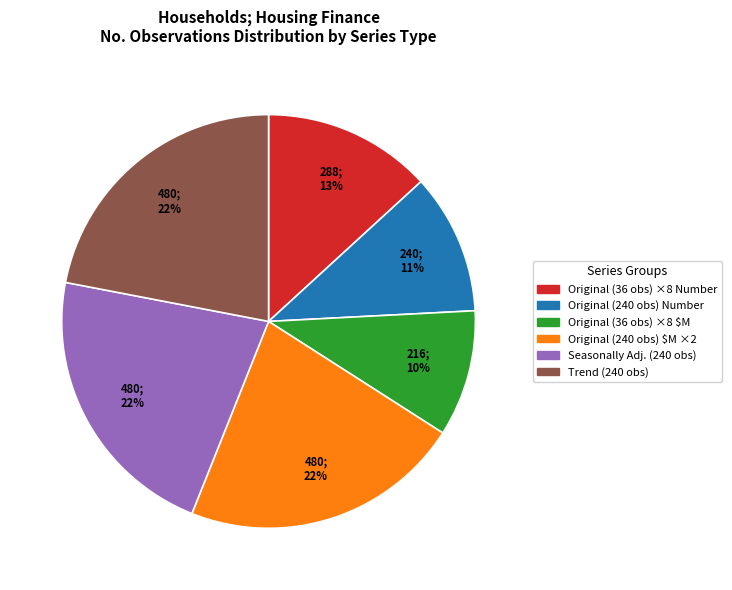

How many segments does this pie chart have?

6